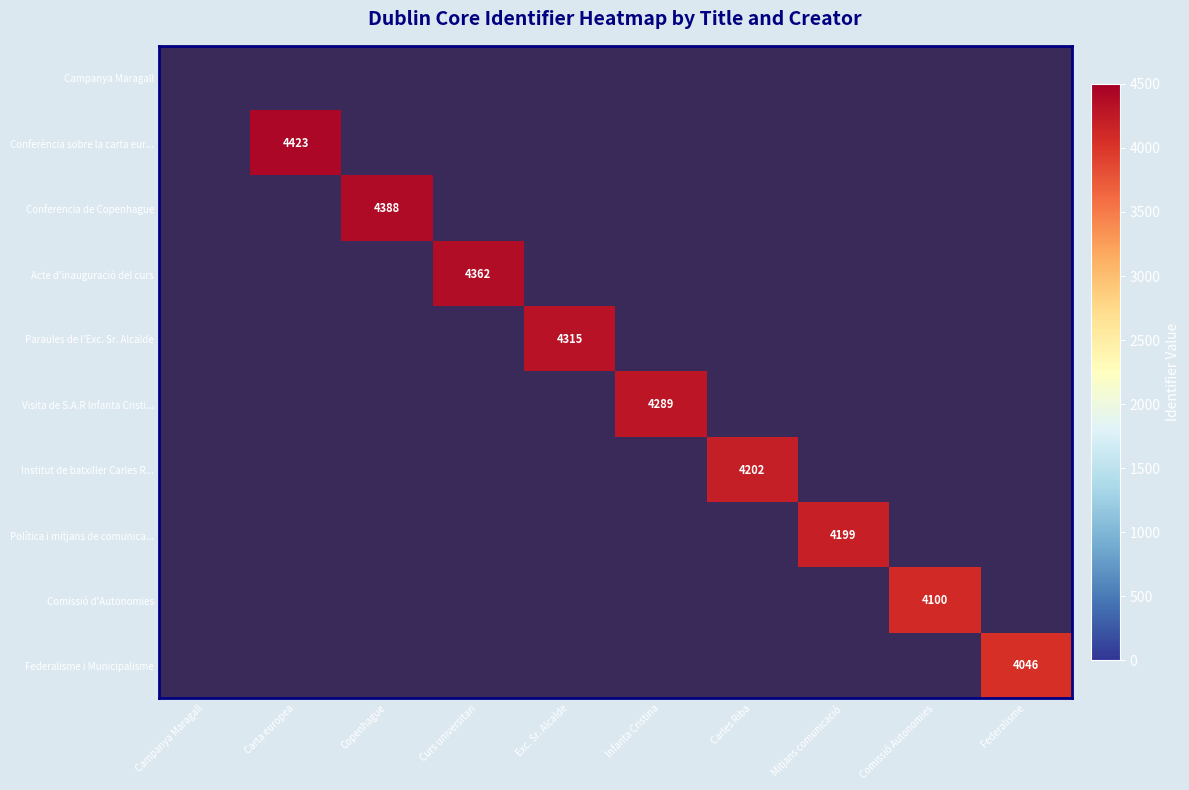

Is it true that Comissió d'Autonomies equals 1073 at Comissió Autonomies?

False